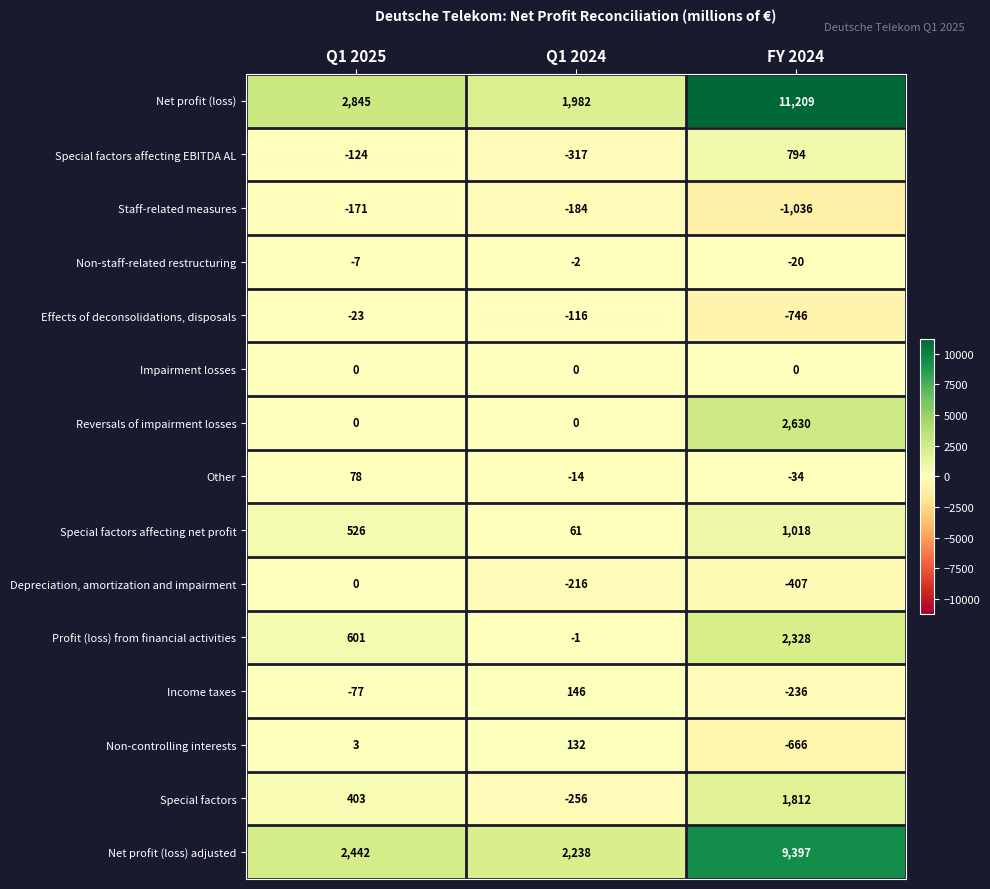

At how many categories does at least one series exceed 9123?

1